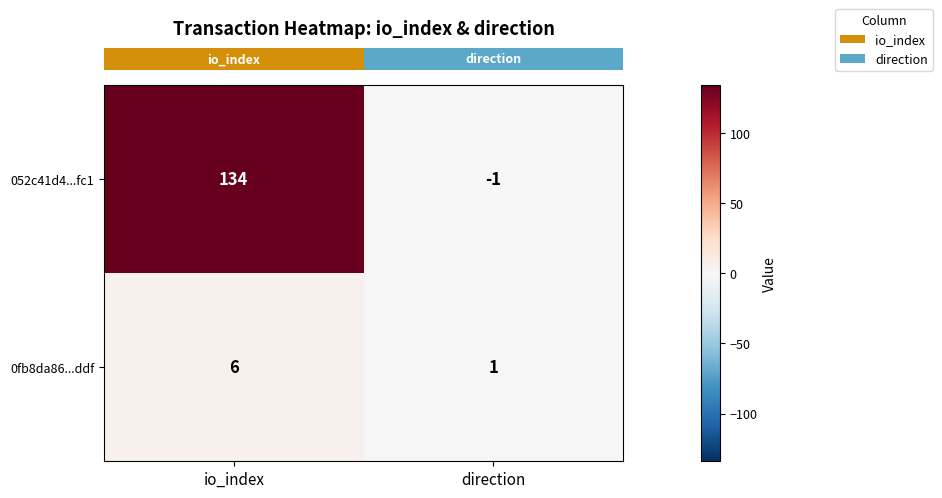

At which category is the sum across all series the highest?

io_index